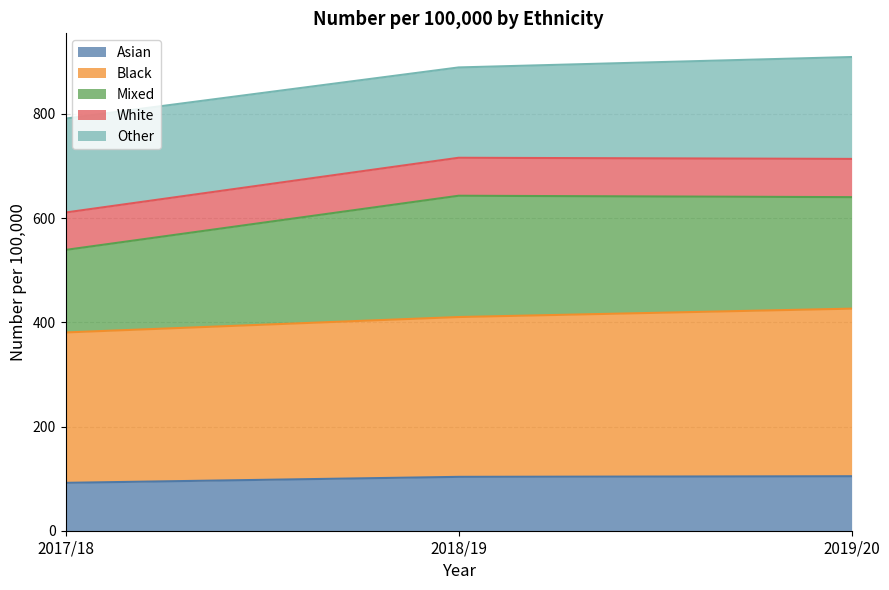

What is the maximum value for Asian?

104.6